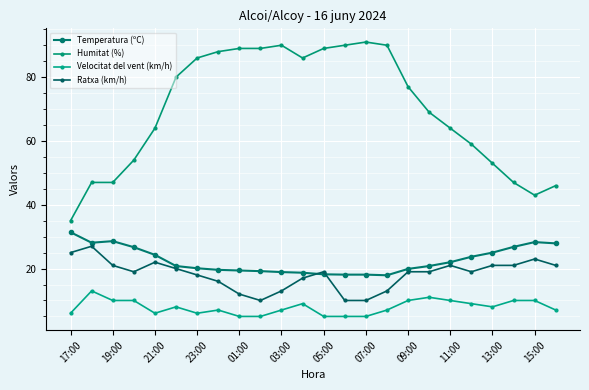

Which series has the largest total across all categories?

Humitat (%)